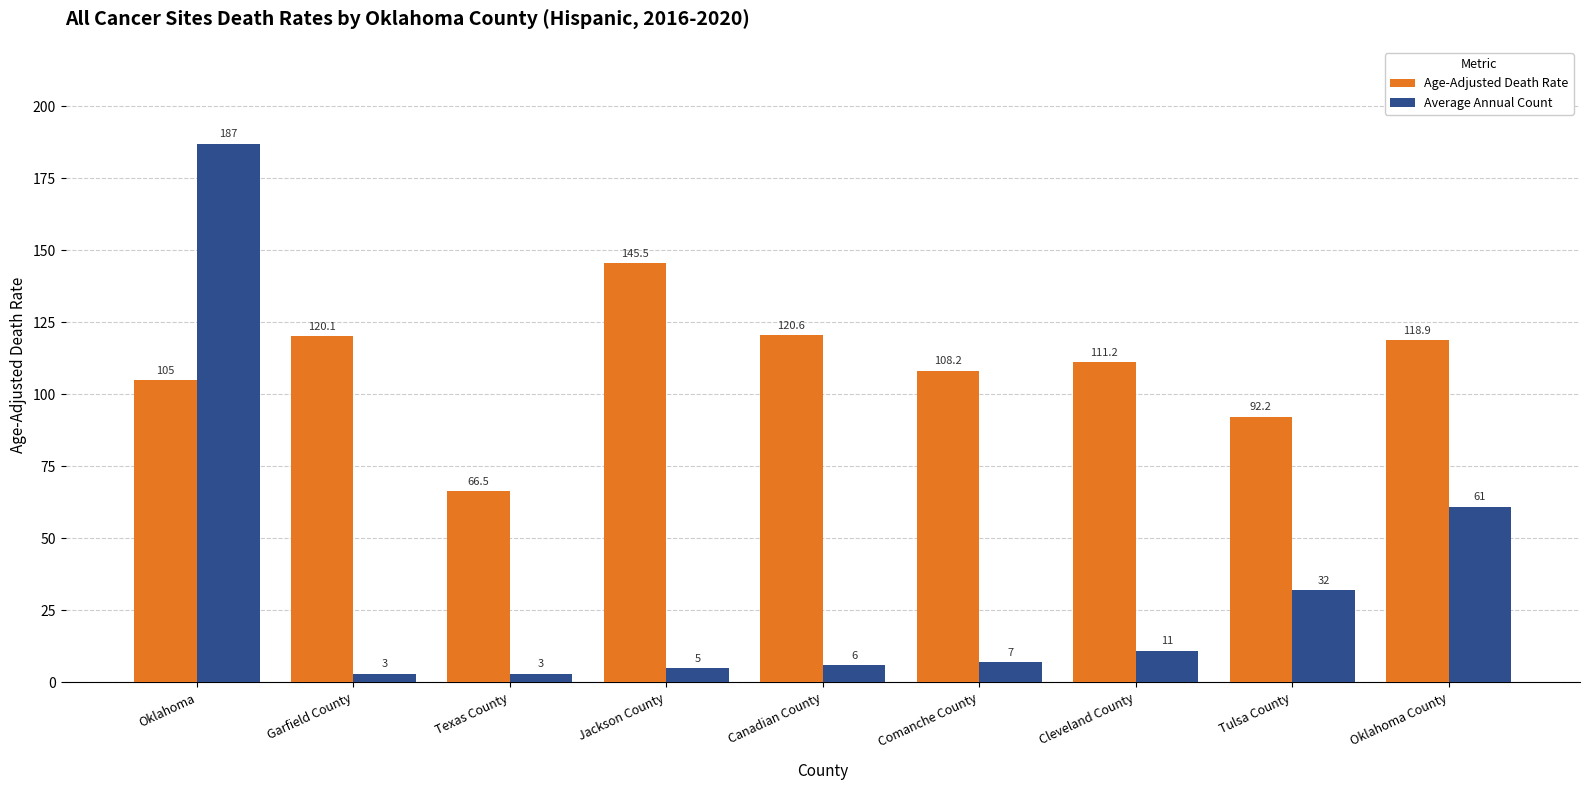

Reading left to right, list all the values displayed in this chart.

Age-Adjusted Death Rate: 105.0	120.1	66.5	145.5	120.6	108.2	111.2	92.2	118.9
Average Annual Count: 187.0	3.0	3.0	5.0	6.0	7.0	11.0	32.0	61.0